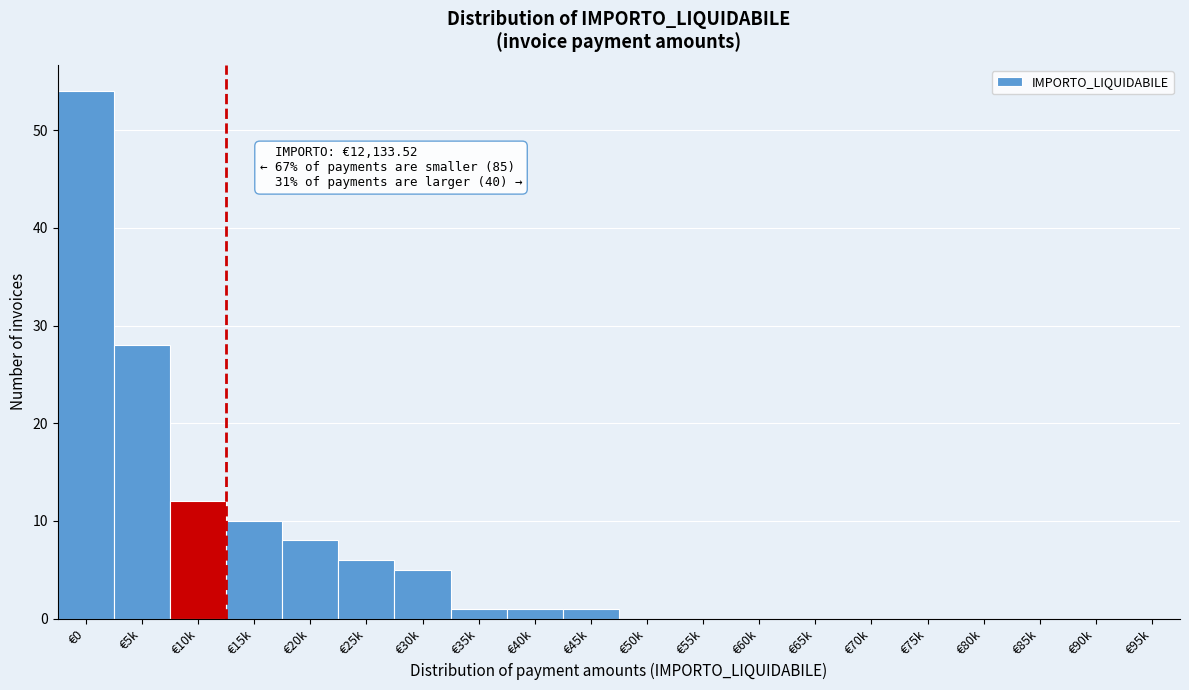

Reading right to left, what are all the values shown in this chart?

€95k=0	€90k=0	€85k=0	€80k=0	€75k=0	€70k=0	€65k=0	€60k=0	€55k=0	€50k=0	€45k=1	€40k=1	€35k=1	€30k=5	€25k=6	€20k=8	€15k=10	€10k=12	€5k=28	€0=54